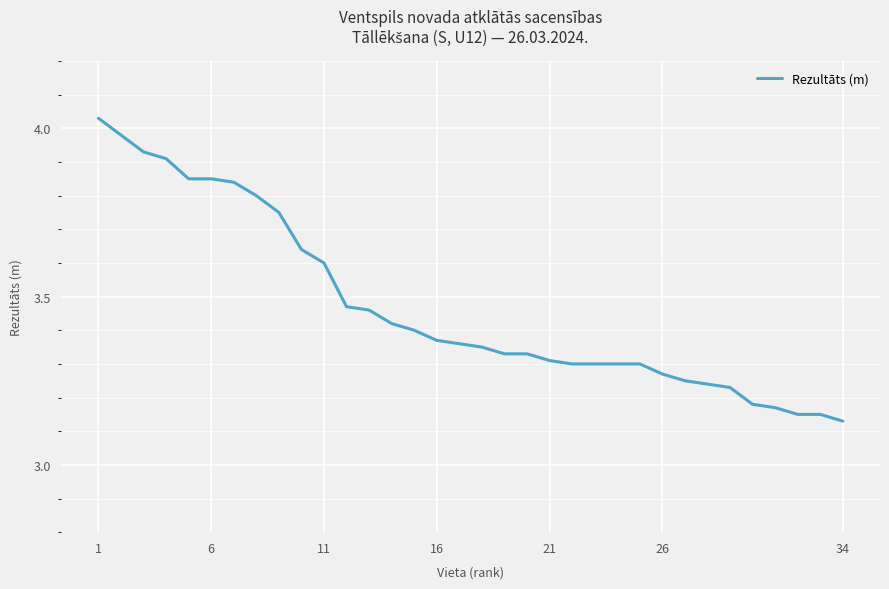

Does the chart have visible grid lines?

Yes